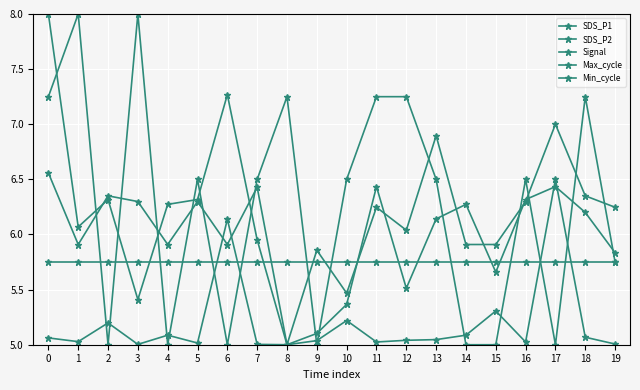

Count the number of data series in this chart.

5